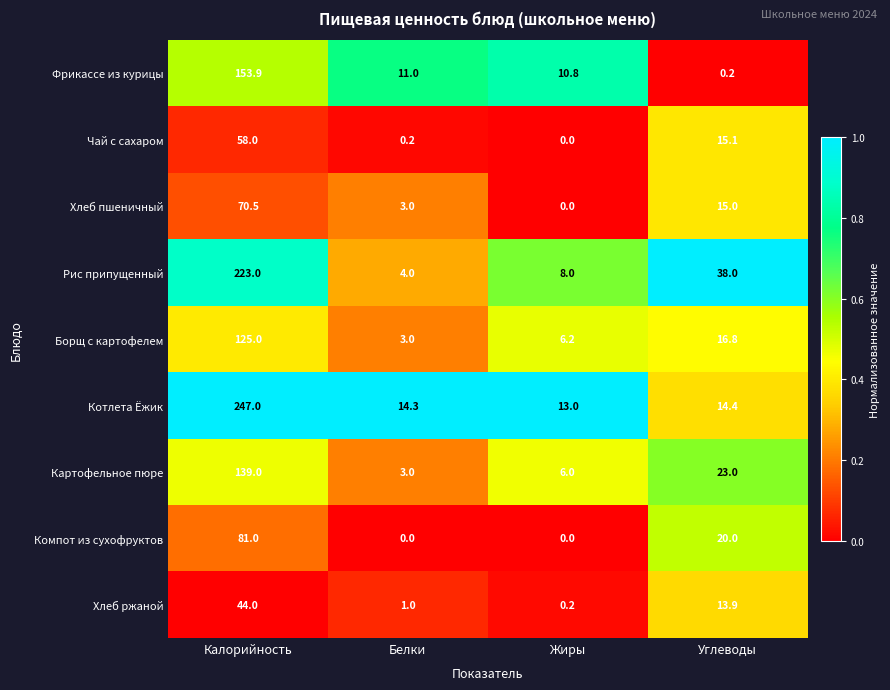

How many data points does each series have?

4